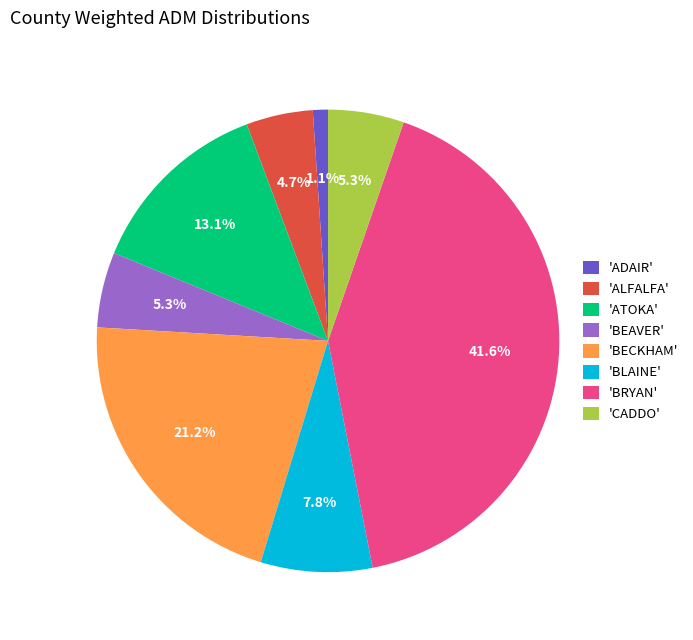

Is there any slice that represents more than half of the pie?

No